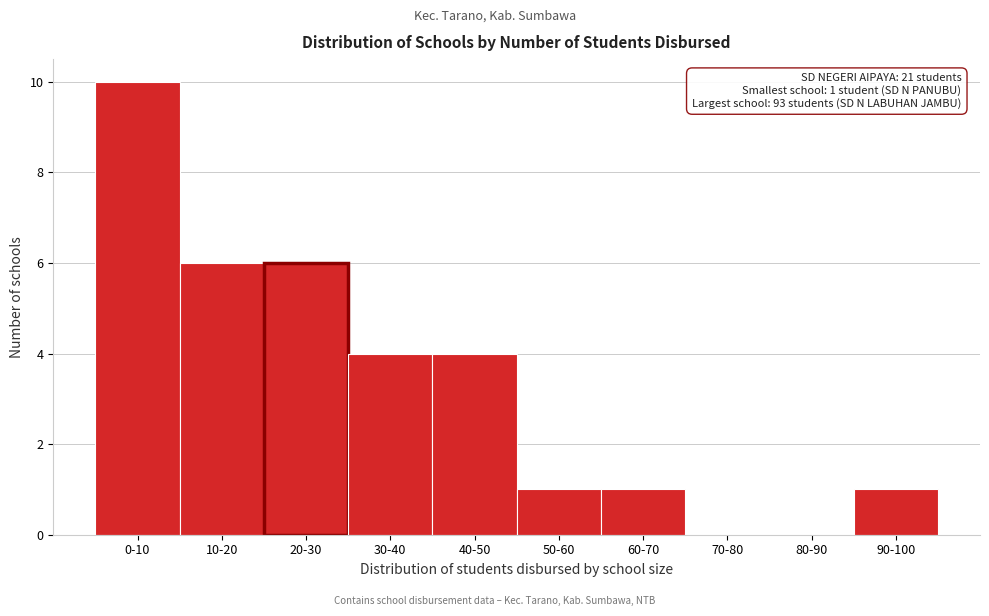

Reading left to right, extract all data points from this chart.

0-10=10	10-20=6	20-30=6	30-40=4	40-50=4	50-60=1	60-70=1	70-80=0	80-90=0	90-100=1